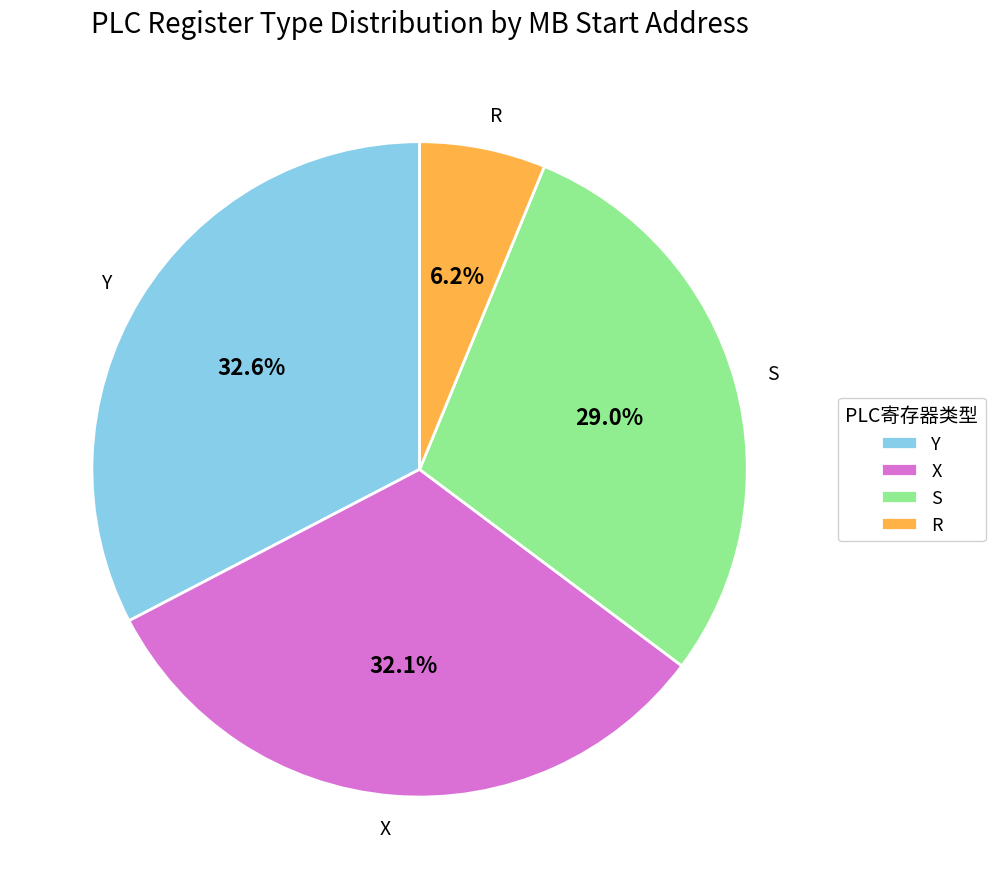

What is the total percentage of S and Y?

61.7%